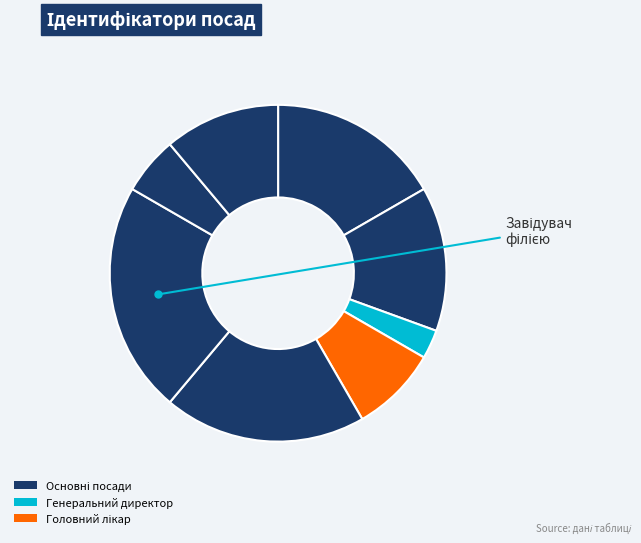

How many slices are in this pie chart?

8